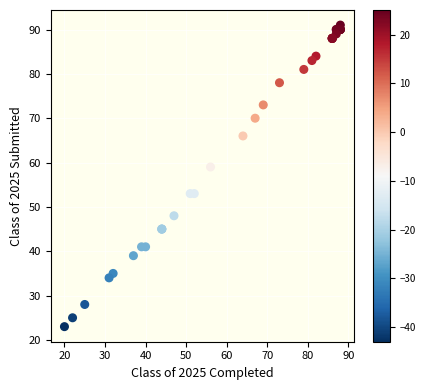

What Y value in the scatter plot is closest to 57?

59